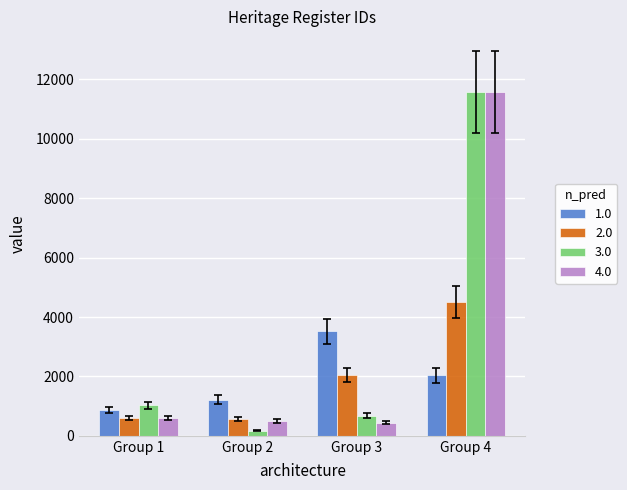

What is the sum of the 1.0 values at Group 1 and Group 3?

4372